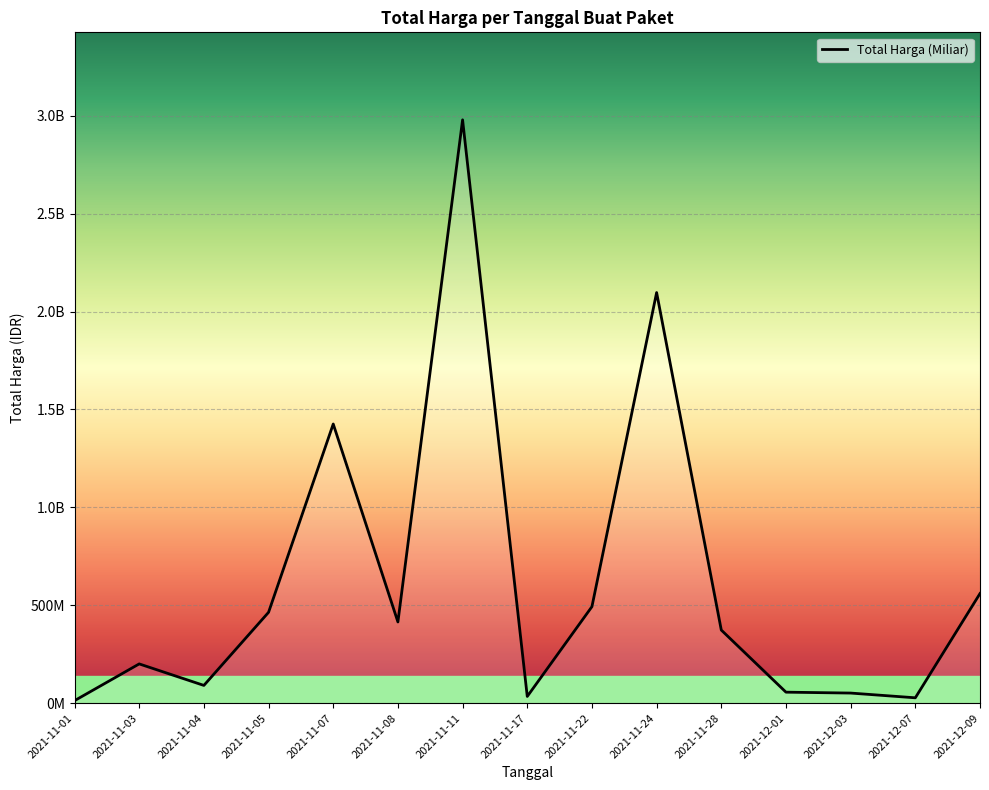

How many data points does each series have?

15